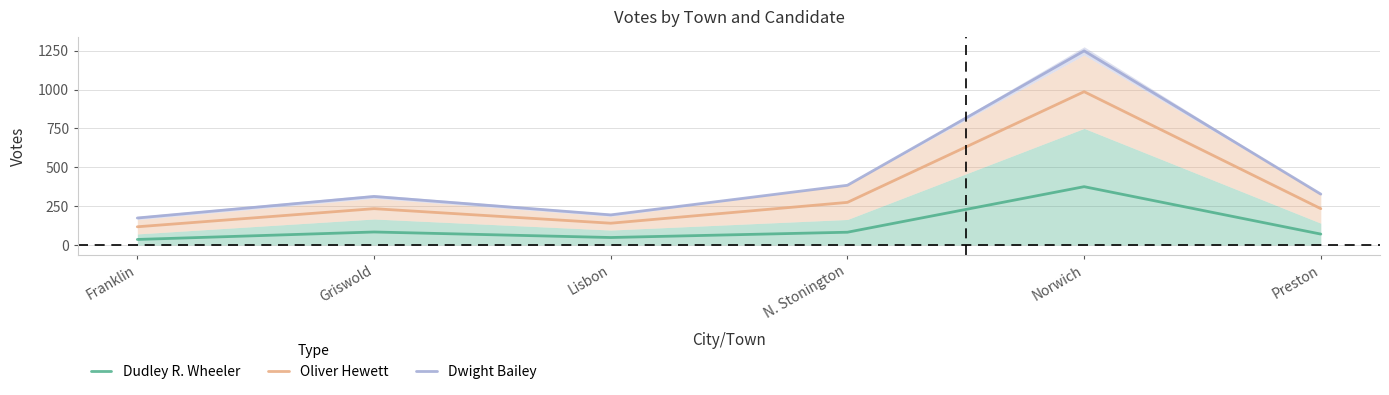

What is the label of the 5th point from the right?

Griswold